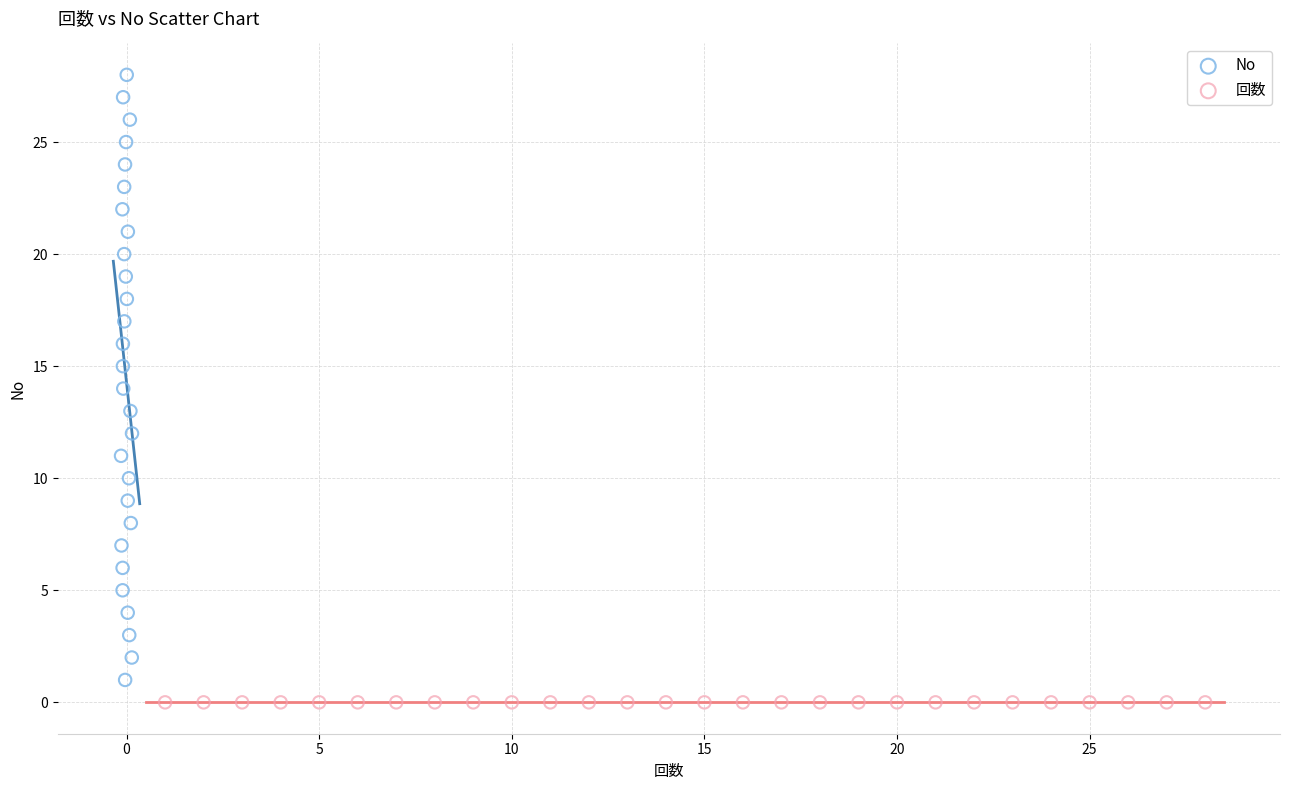

Which series contains the highest Y value?

No